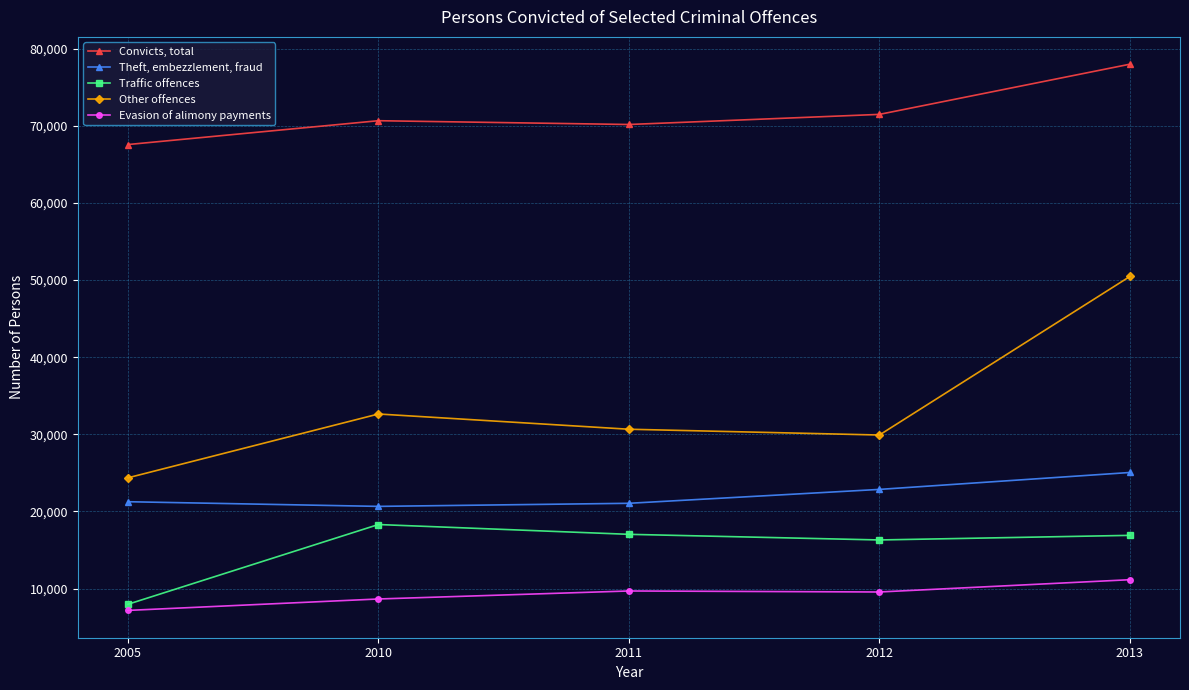

What is the maximum value shown in the chart?

77976